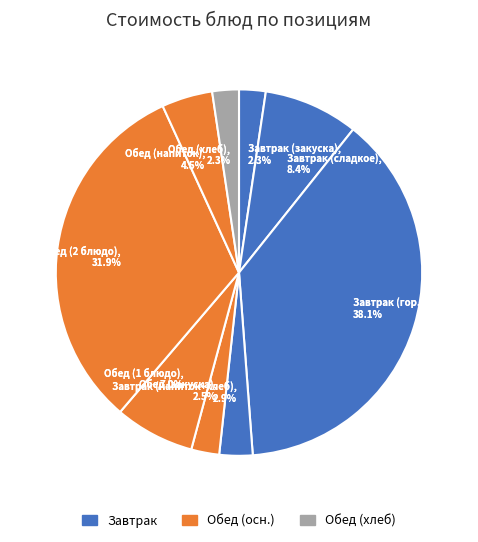

To the nearest percent, what is the difference between the Компот из яблок и лимона and Салат из моркови с яблоком slice percentages?

2%